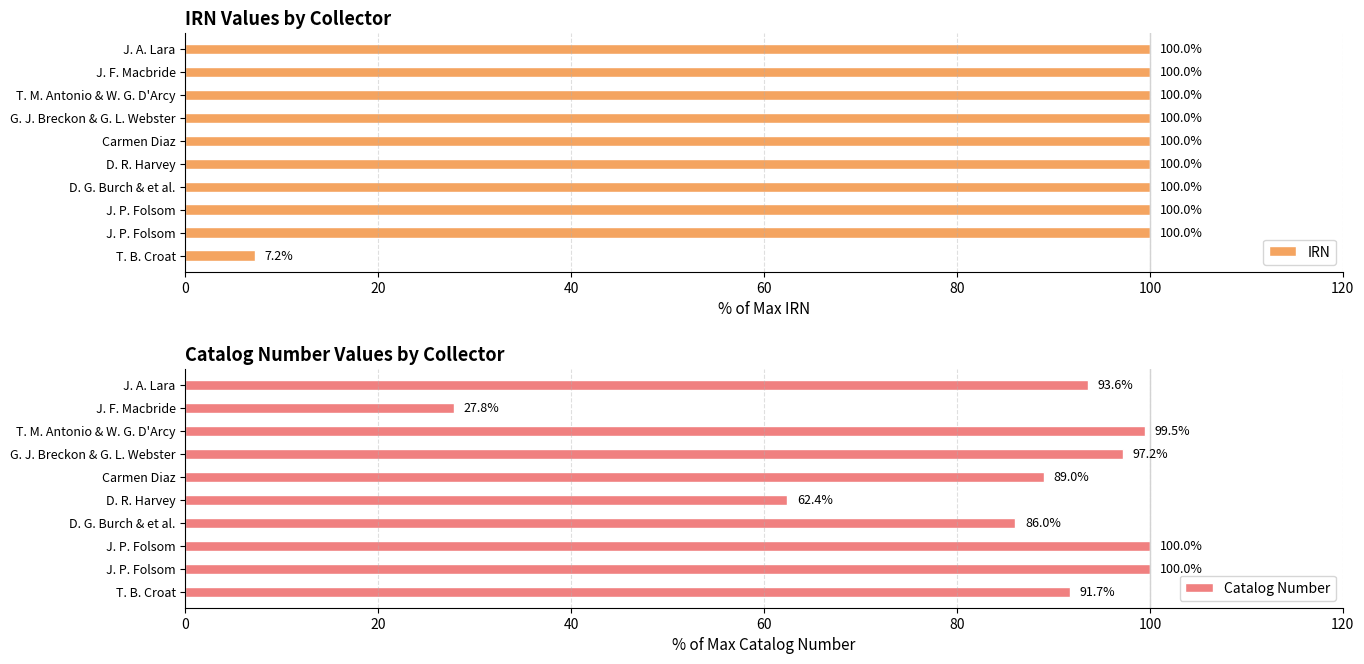

What are all the series names shown in the legend?

IRN, Catalog Number